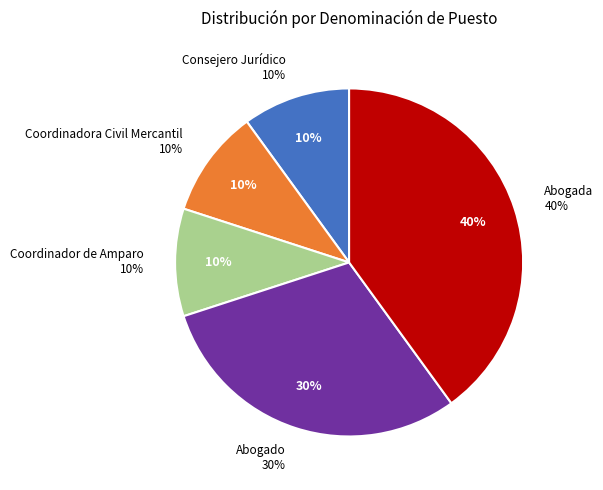

Does Abogada represent more than half of the total?

No